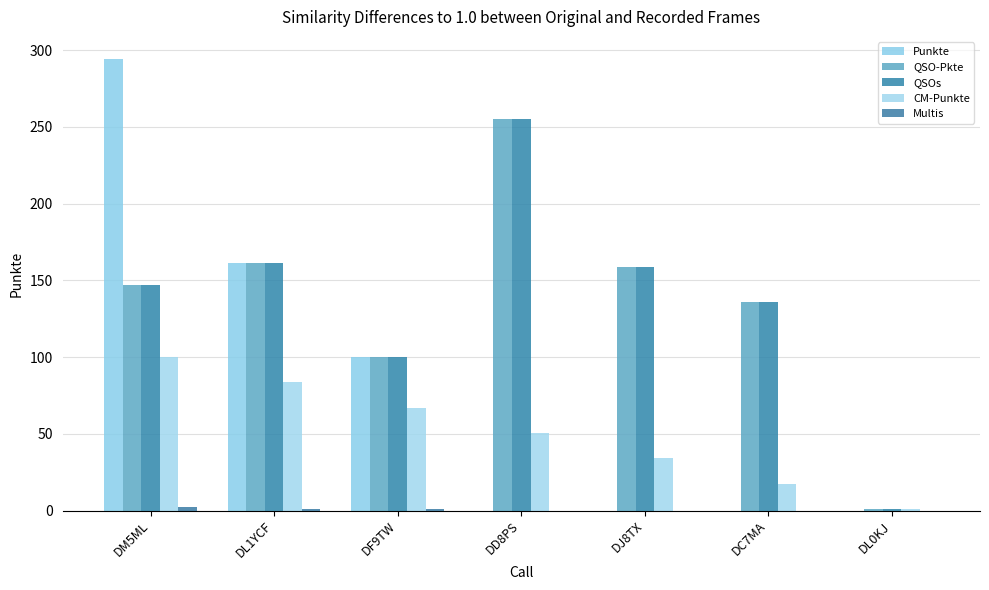

Does the chart contain stacked bars?

No